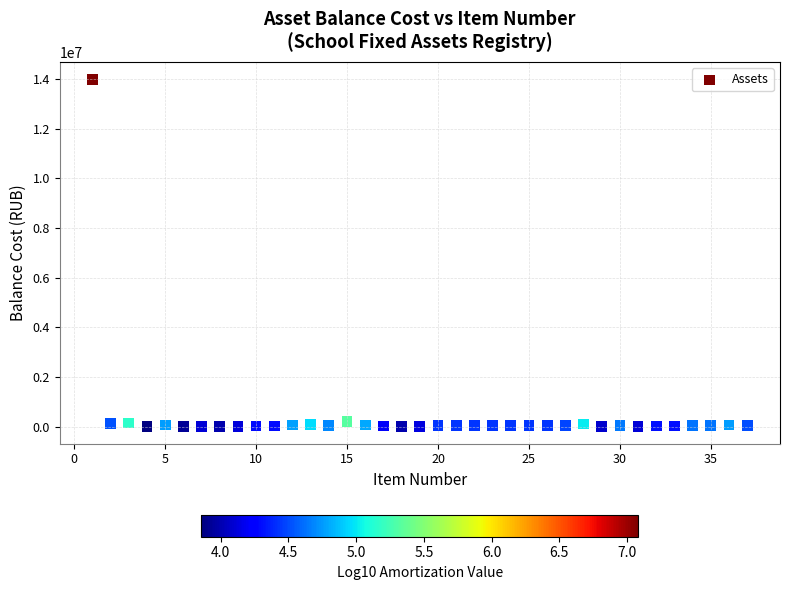

What is the range of Y values (max minus min)?

13989288.6